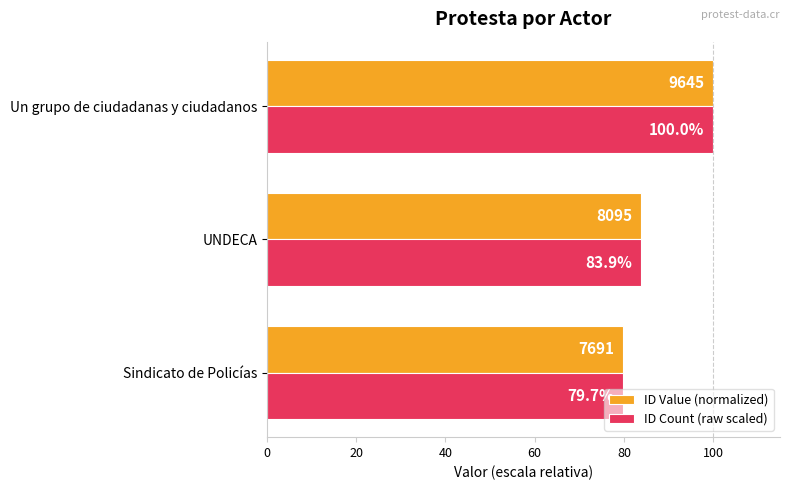

The ID Count (raw scaled) series shows 79.7 at Sindicato de Policías. True or false?

True